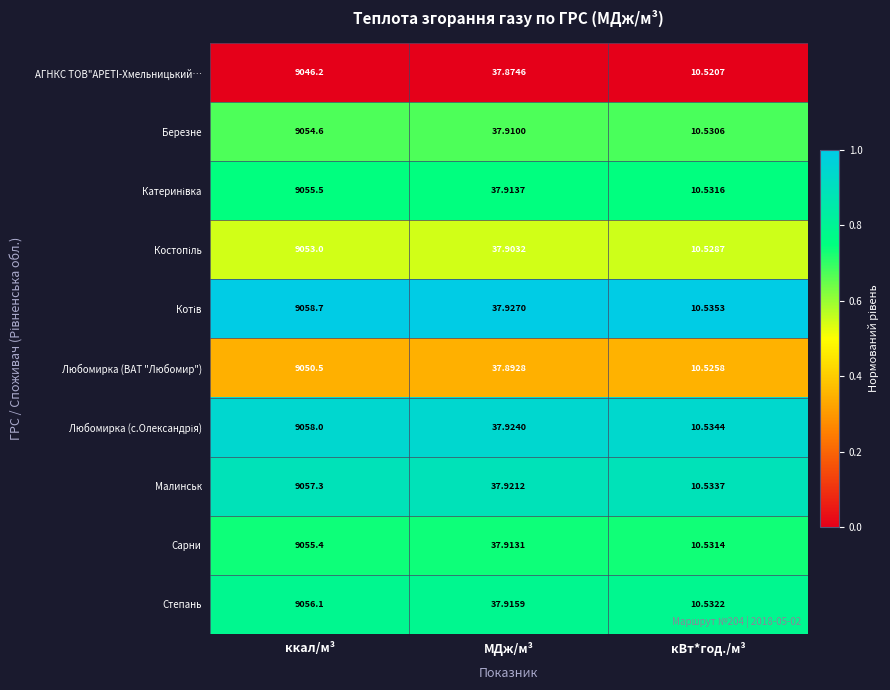

At which label is Любомирка (ВАТ "Любомир") closest to 4530?

МДж/м³